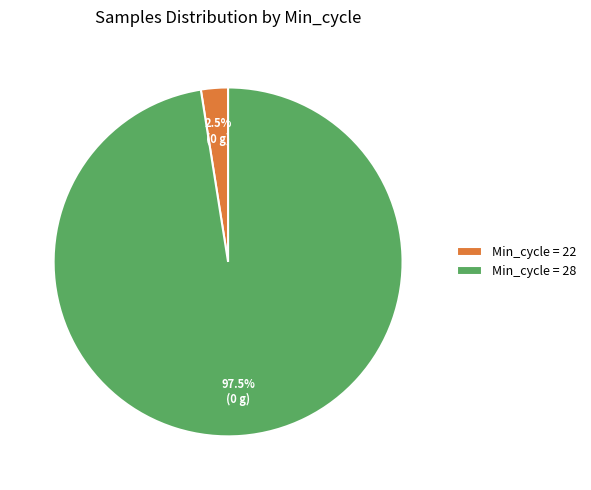

To the nearest percent, what is the average slice percentage?

50%